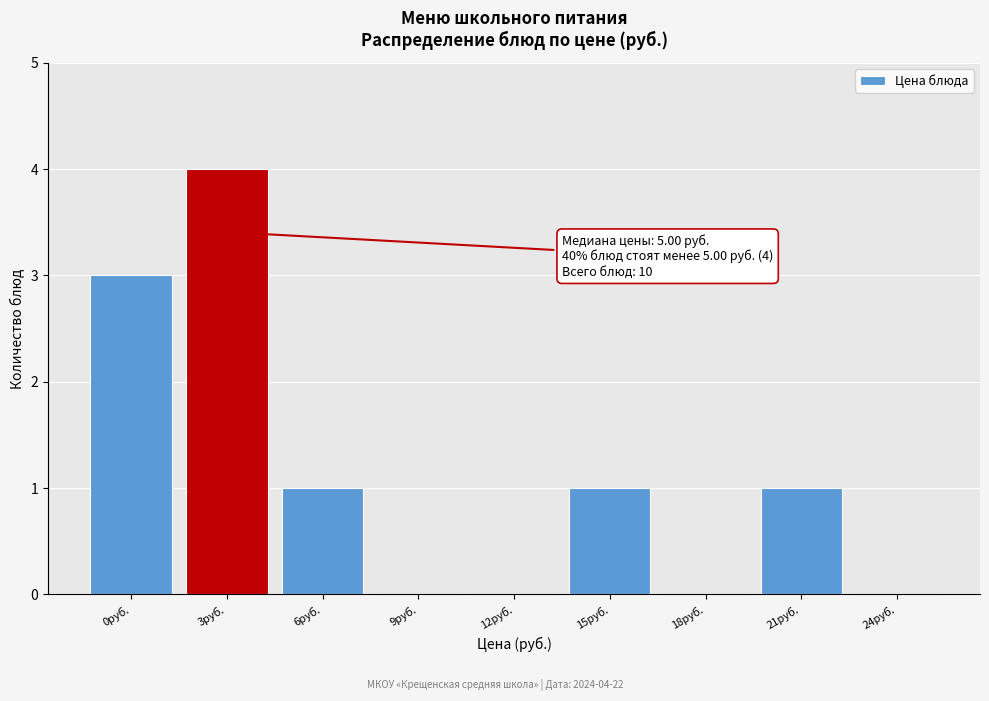

Reading left to right, what are all the values shown in this chart?

0руб.=3	3руб.=4	6руб.=1	9руб.=0	12руб.=0	15руб.=1	18руб.=0	21руб.=1	24руб.=0